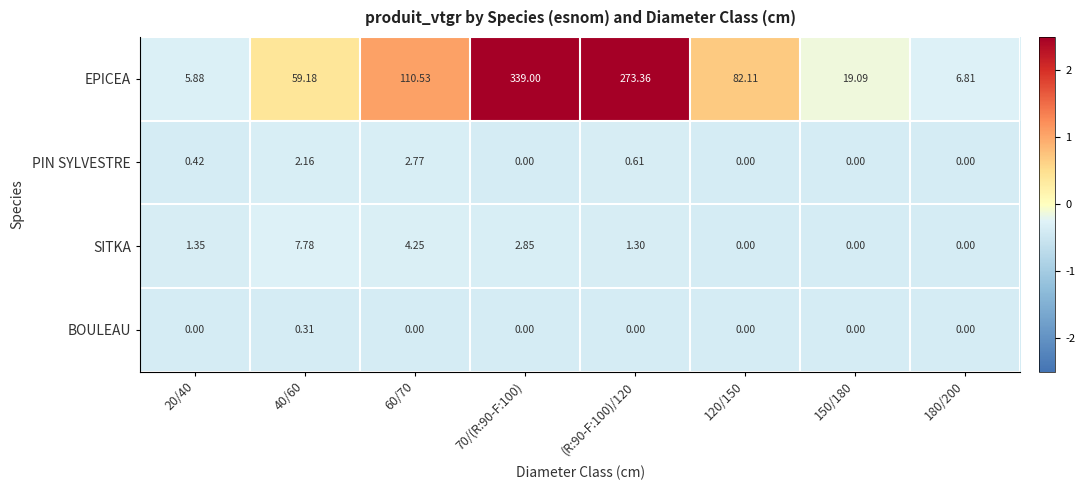

Rank the series by their maximum value, from highest to lowest.

EPICEA, SITKA, PIN SYLVESTRE, BOULEAU